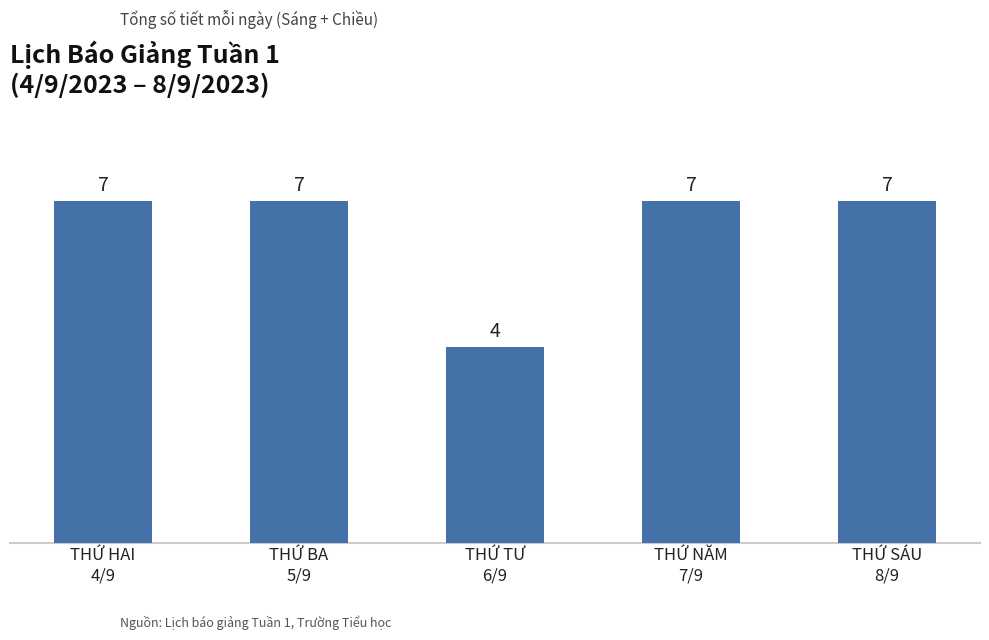

What is the average value?

6